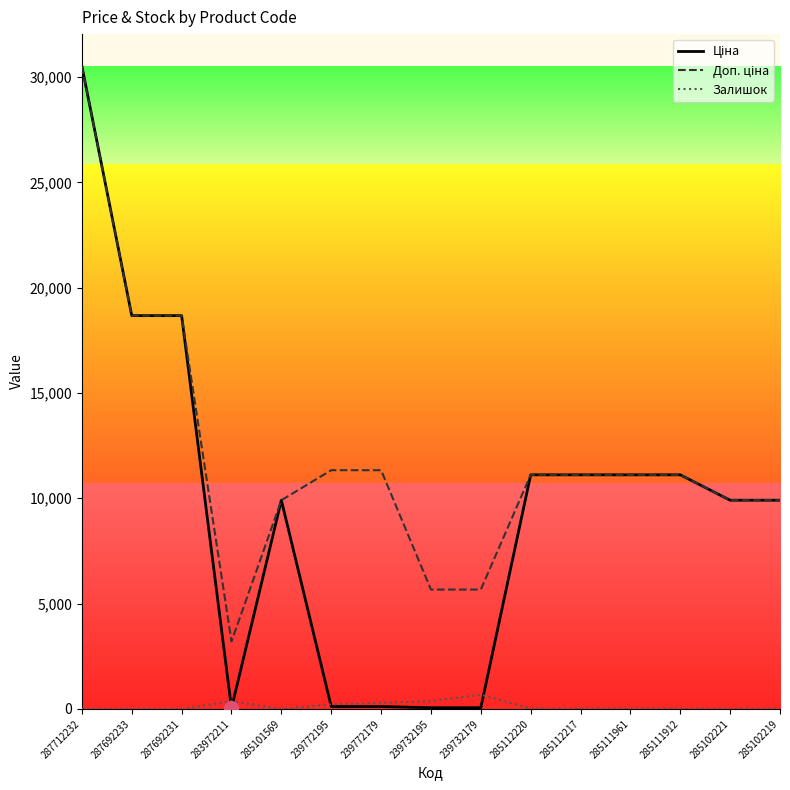

Is it true that Залишок equals 370.0 at 239732195?

True